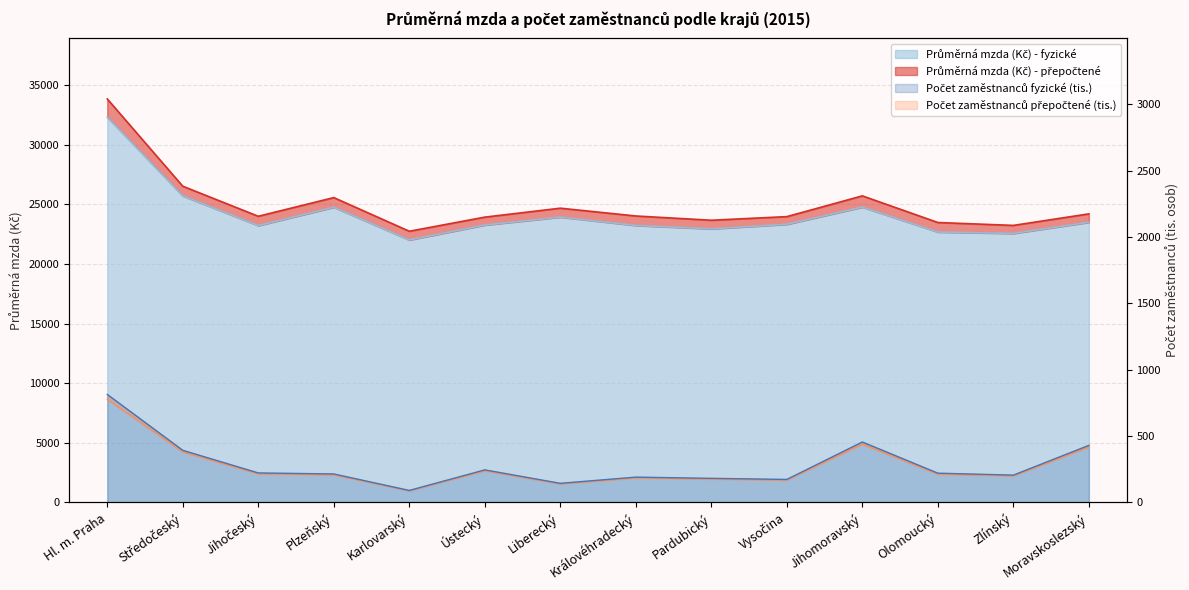

True or false: Počet zaměstnanců fyzické (tis.) and Průměrná mzda (Kč) - přepočtené cross at least once.

False